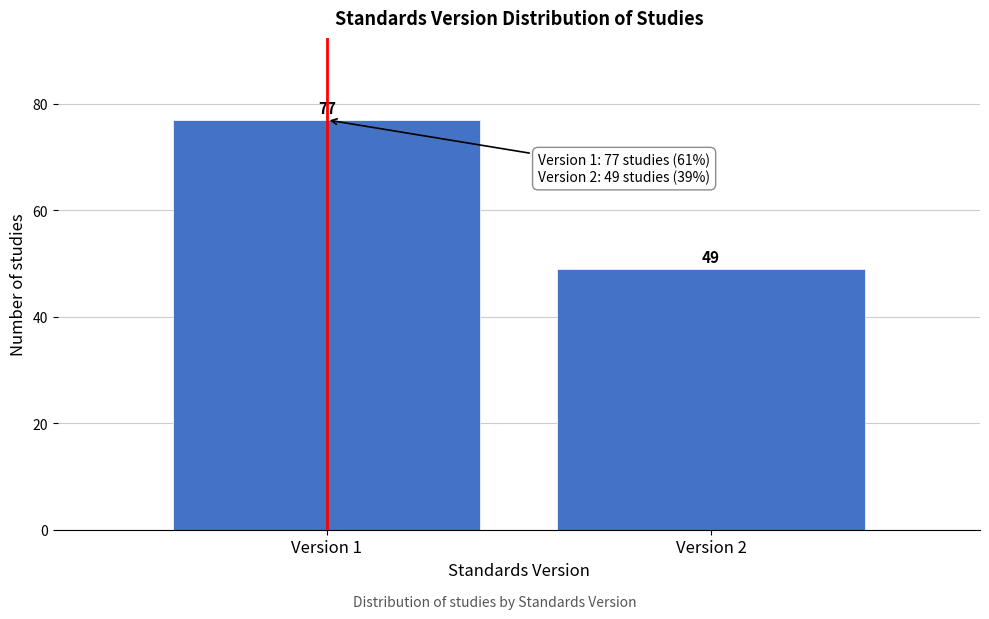

Reading right to left, transcribe all the data shown in this chart.

49	77